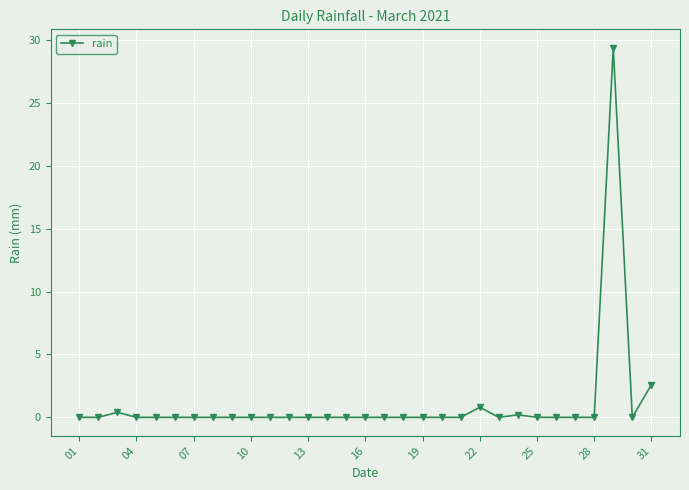

What is the average value?

1.1